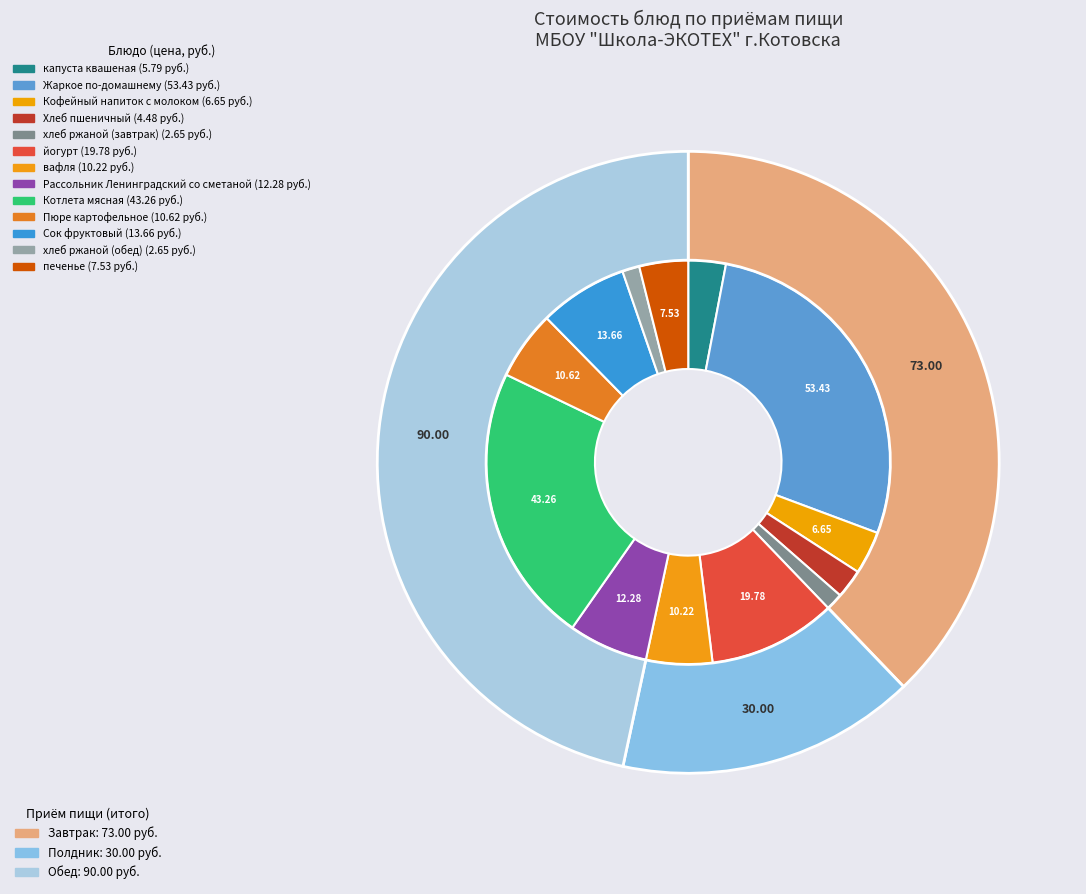

How many slices are in this pie chart?

13